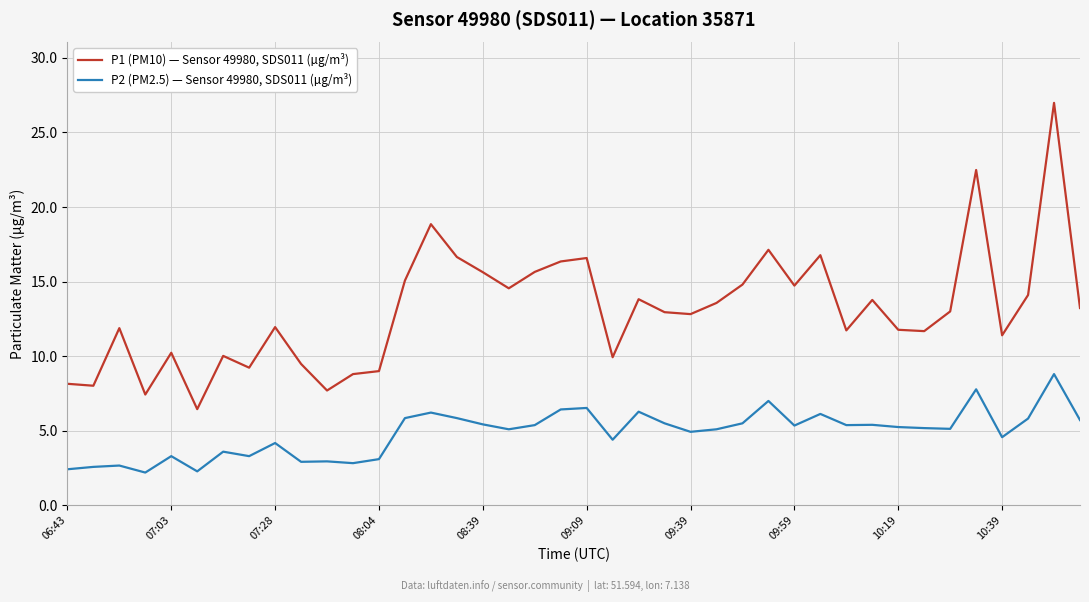

List the series in order of their overall mean, highest first.

P1 (PM10) — Sensor 49980, SDS011 (µg/m³), P2 (PM2.5) — Sensor 49980, SDS011 (µg/m³)